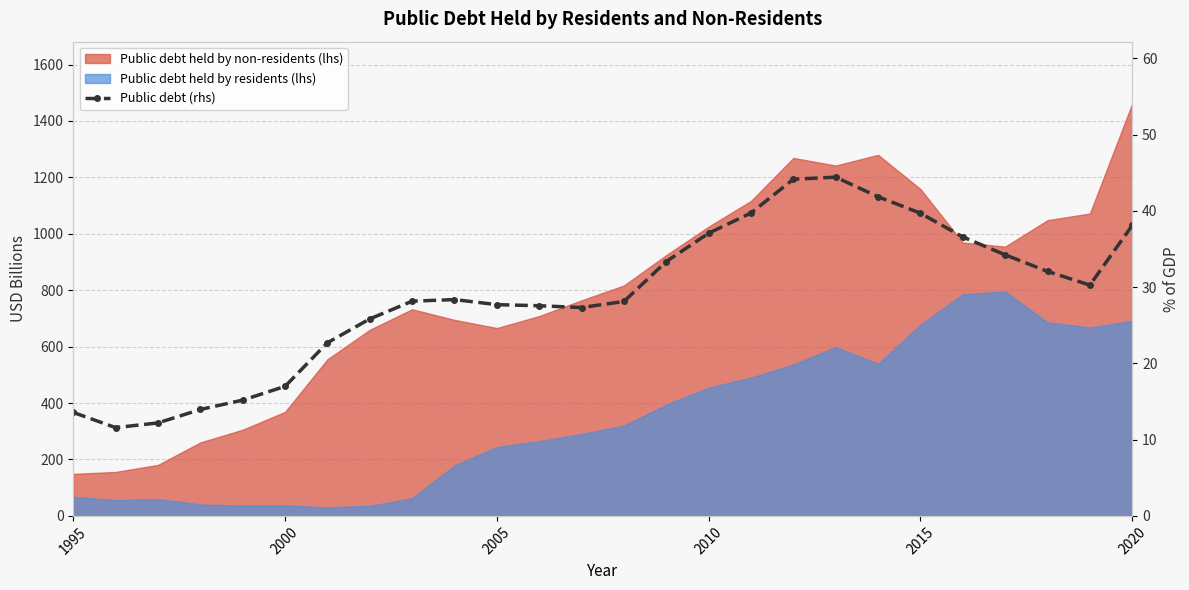

True or false: there are more than 1 points higher than both neighbors.

True